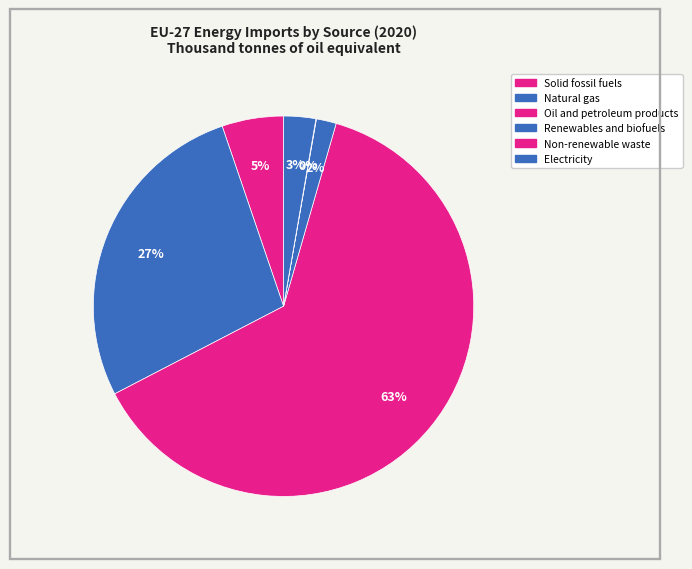

How many slices are in this pie chart?

6